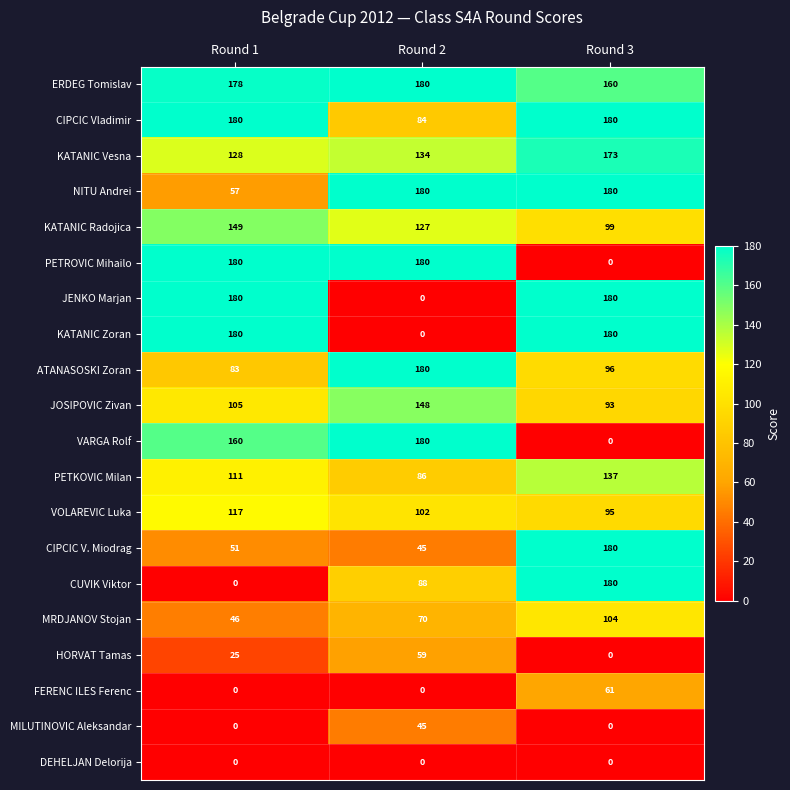

At which label does MRDJANOV Stojan reach its minimum?

Round 1